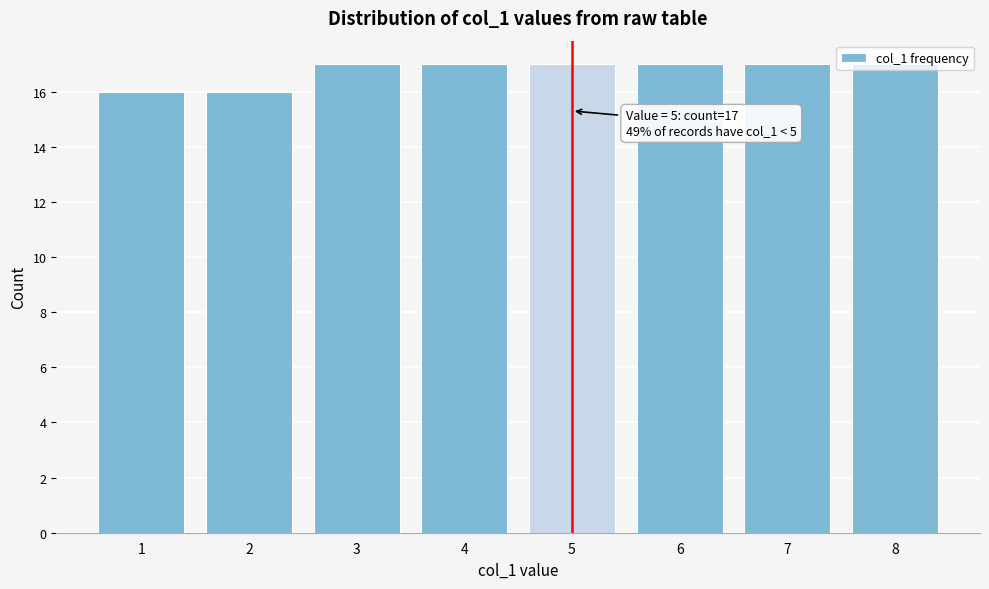

What is the ratio of the value at 8 to the value at 5?

1.0